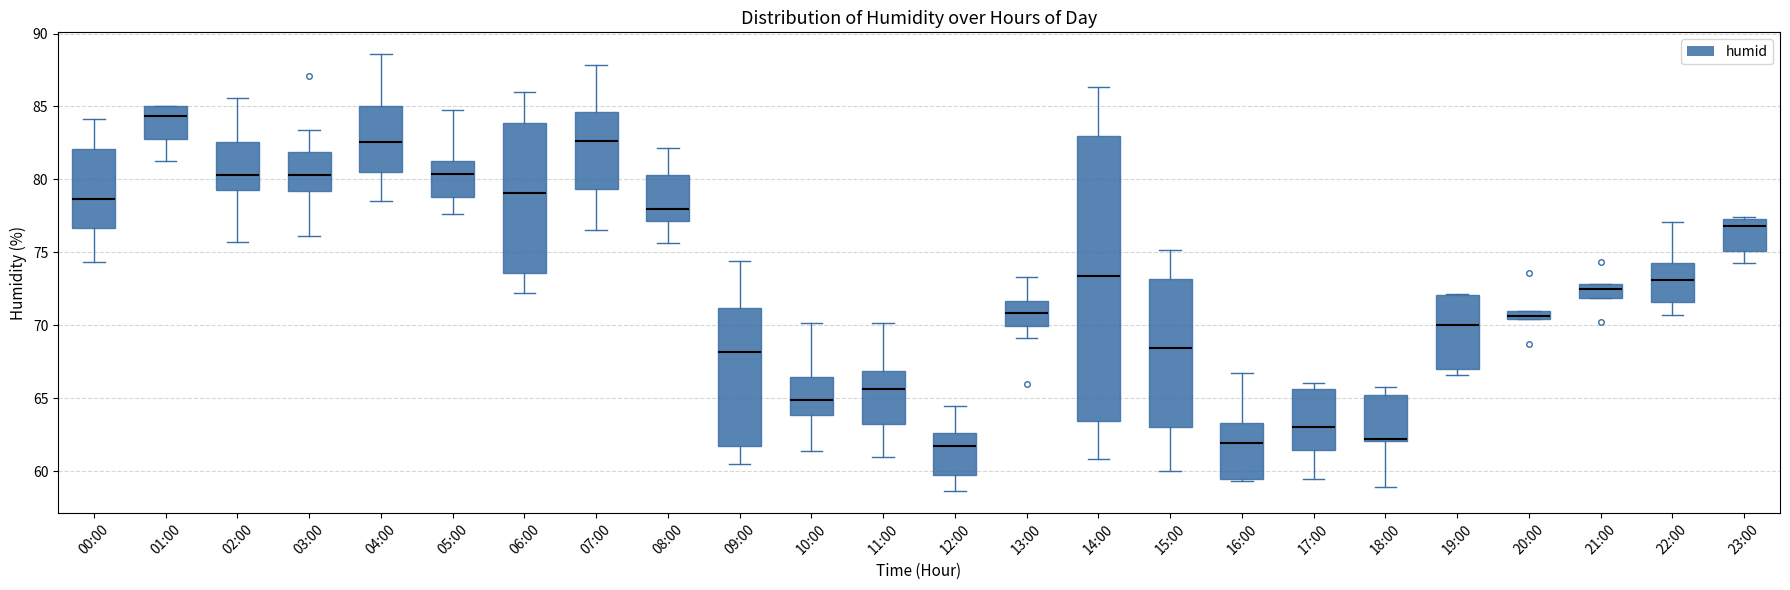

Which box is the tallest, from its lower edge to its upper edge?

14:00